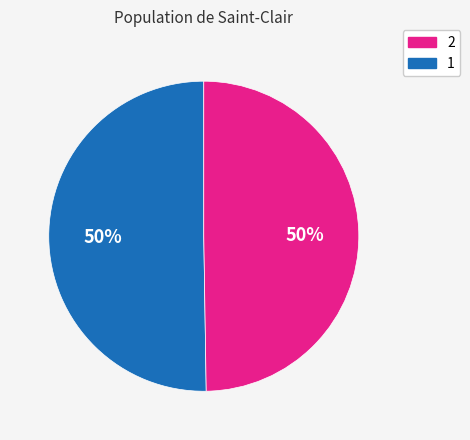

To the nearest percent, what is the average slice percentage?

50%